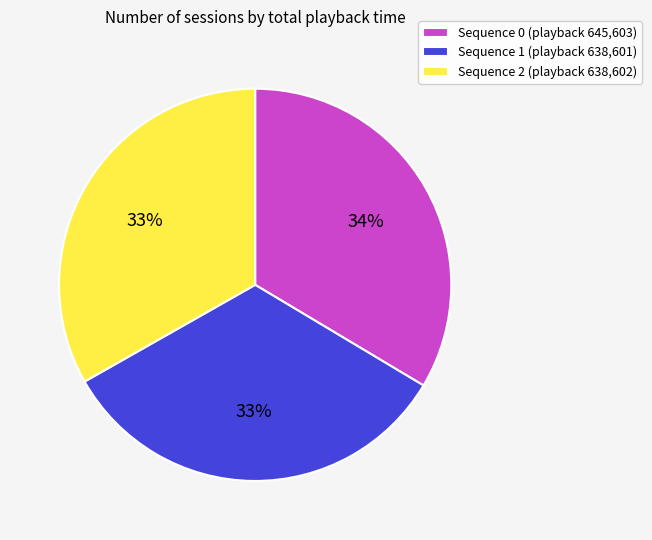

Count the number of slices in the pie.

3